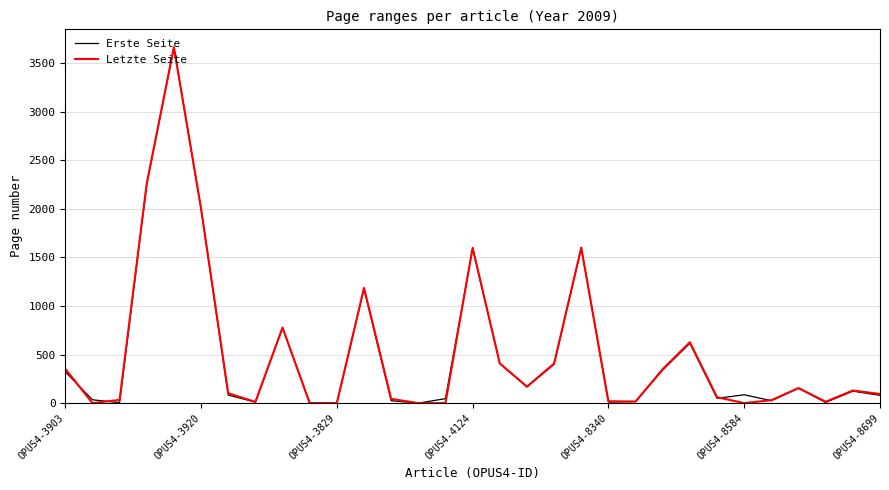

Which series has the largest range (max minus min)?

Letzte Seite